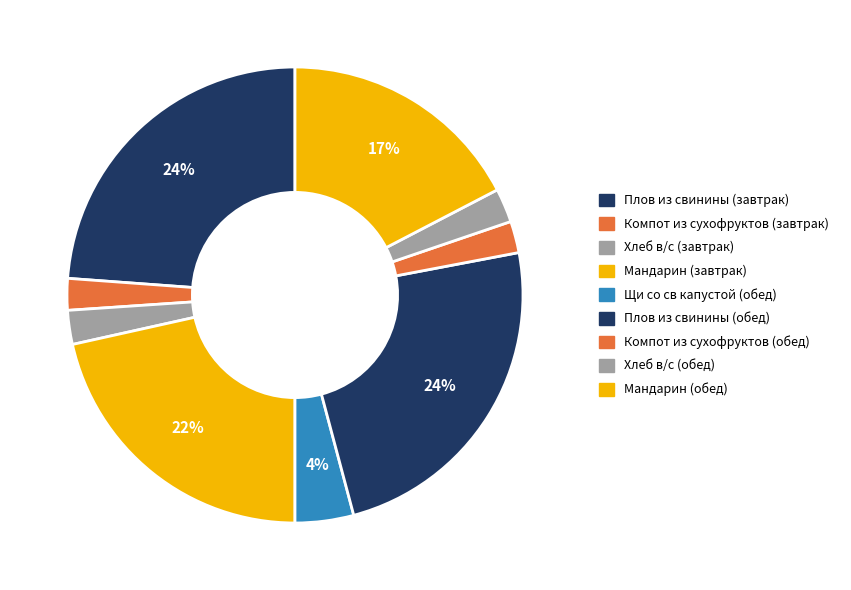

Count the number of slices in the pie.

9